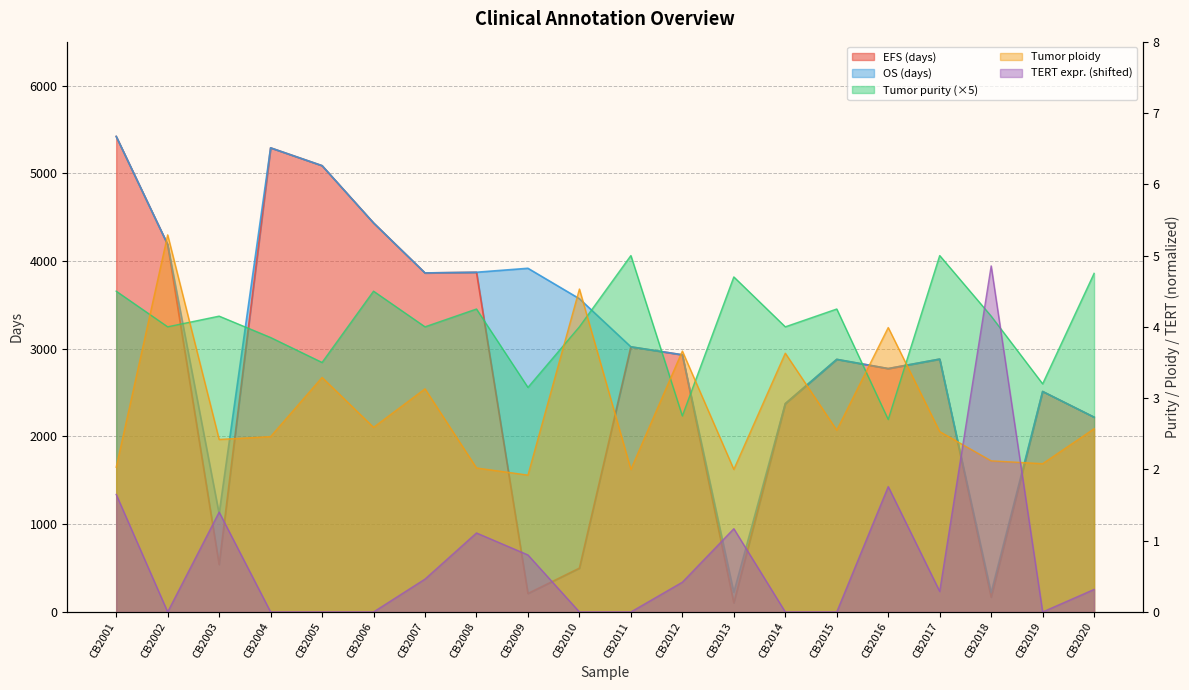

Reading right to left, what are all the values shown in this chart?

EFS (days): CB2020=2220.0	CB2019=2513.0	CB2018=168.0	CB2017=2882.0	CB2016=2774.0	CB2015=2879.0	CB2014=2374.0	CB2013=103.0	CB2012=2931.0	CB2011=3022.0	CB2010=499.0	CB2009=210.0	CB2008=3872.0	CB2007=3864.0	CB2006=4434.0	CB2005=5087.0	CB2004=5290.0	CB2003=540.0	CB2002=4188.0	CB2001=5420.0
OS (days): CB2020=2220.0	CB2019=2513.0	CB2018=220.0	CB2017=2882.0	CB2016=2774.0	CB2015=2879.0	CB2014=2374.0	CB2013=223.0	CB2012=2931.0	CB2011=3022.0	CB2010=3570.0	CB2009=3917.0	CB2008=3872.0	CB2007=3864.0	CB2006=4434.0	CB2005=5087.0	CB2004=5290.0	CB2003=1120.0	CB2002=4188.0	CB2001=5420.0
TERT expression: CB2020=0.3	CB2019=0.0	CB2018=4.9	CB2017=0.3	CB2016=1.8	CB2015=0.0	CB2014=0.0	CB2013=1.2	CB2012=0.4	CB2011=0.0	CB2010=0.0	CB2009=0.8	CB2008=1.1	CB2007=0.5	CB2006=0.0	CB2005=0.0	CB2004=0.0	CB2003=1.4	CB2002=0.0	CB2001=1.6
Tumor purity: CB2020=4.8	CB2019=3.2	CB2018=4.1	CB2017=5.0	CB2016=2.7	CB2015=4.2	CB2014=4.0	CB2013=4.7	CB2012=2.8	CB2011=5.0	CB2010=4.0	CB2009=3.1	CB2008=4.2	CB2007=4.0	CB2006=4.5	CB2005=3.5	CB2004=3.9	CB2003=4.1	CB2002=4.0	CB2001=4.5
Tumor ploidy: CB2020=2.6	CB2019=2.1	CB2018=2.1	CB2017=2.5	CB2016=4.0	CB2015=2.5	CB2014=3.6	CB2013=2.0	CB2012=3.7	CB2011=2.0	CB2010=4.5	CB2009=1.9	CB2008=2.0	CB2007=3.1	CB2006=2.6	CB2005=3.3	CB2004=2.5	CB2003=2.4	CB2002=5.3	CB2001=2.0